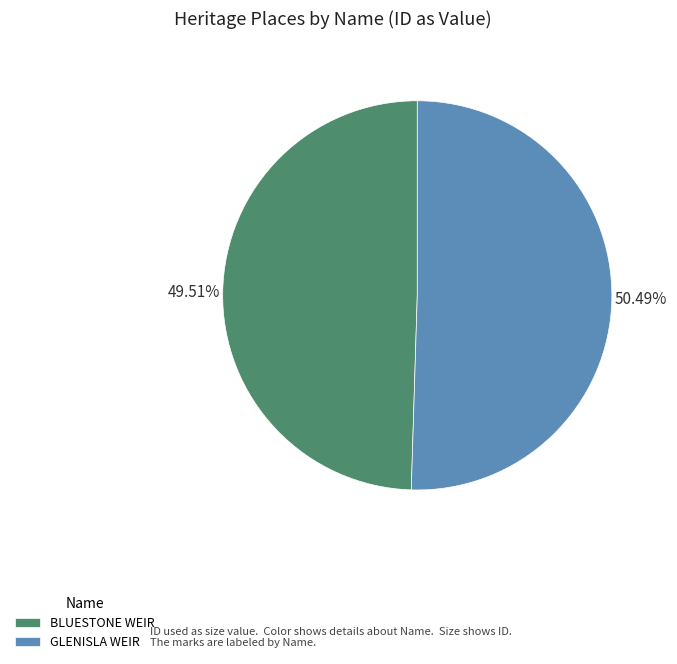

Between BLUESTONE WEIR and GLENISLA WEIR, which is larger?

GLENISLA WEIR